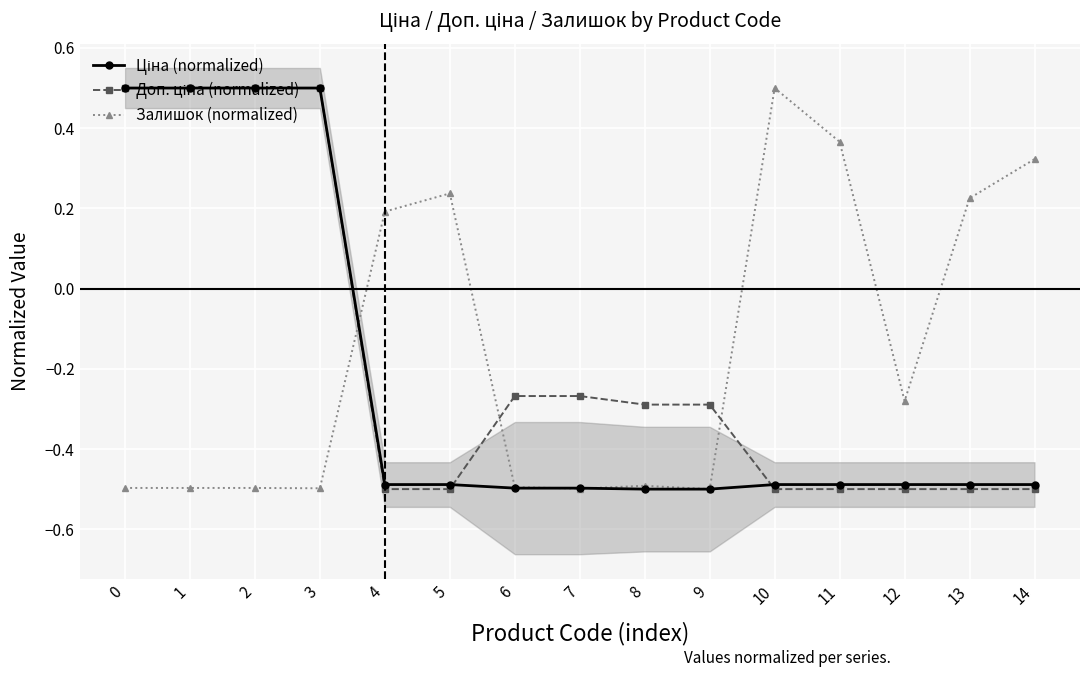

What is the minimum value shown in the chart?

-0.5